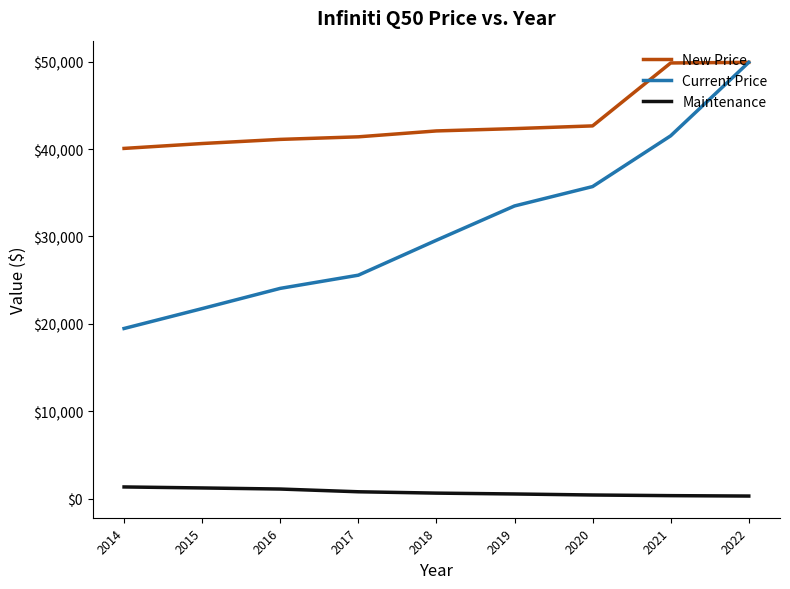

Is the value of Maintenance at 2018 greater than the value of New Price at 2018?

No